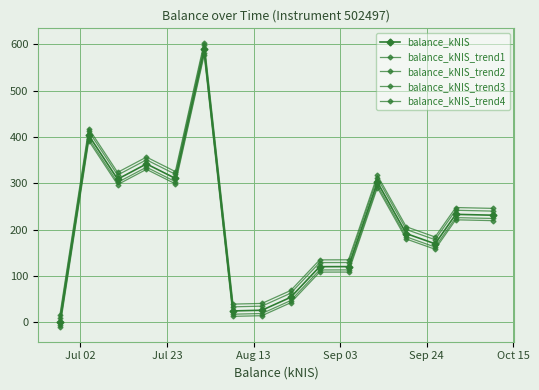

True or false: balance_kNIS_trend3 and balance_kNIS cross at least once.

False